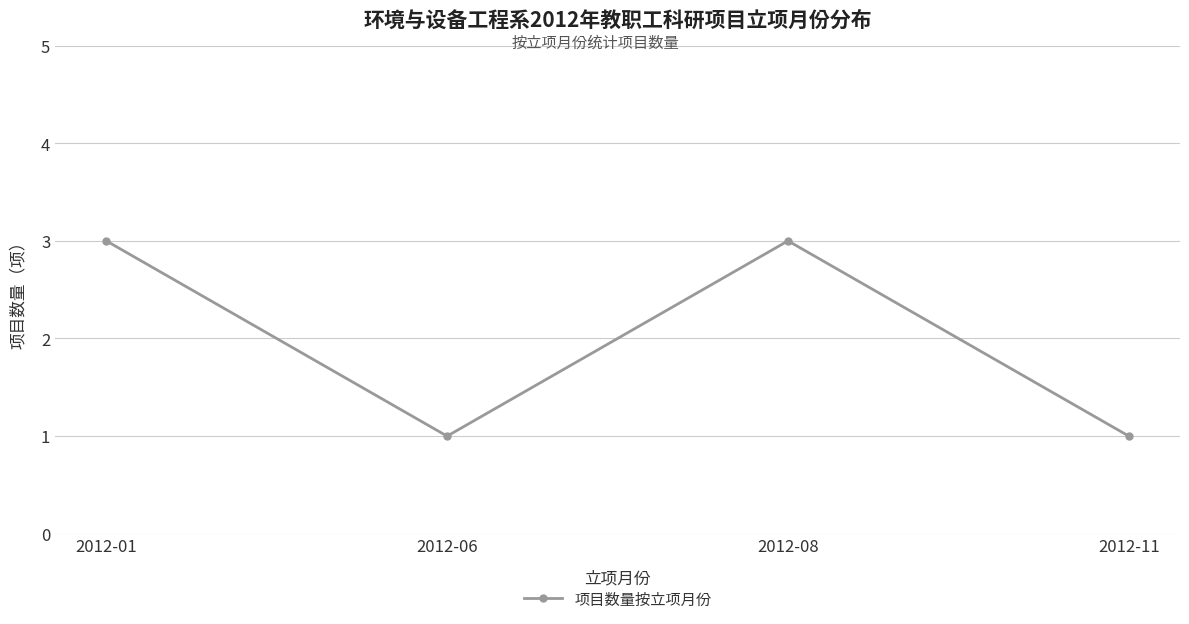

How many values are between 1 and 3?

4